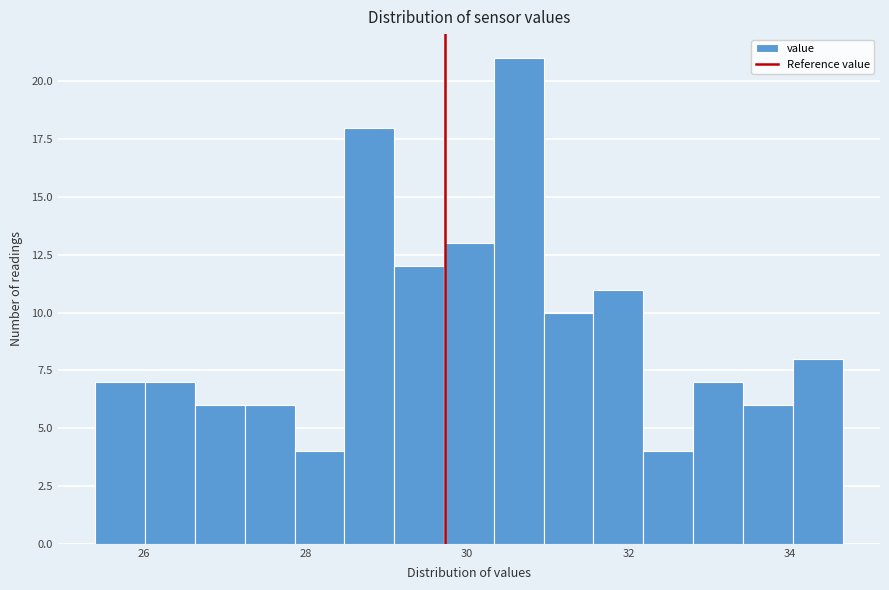

Around what value on the x-axis is the tallest bar? Give the approximate position of its centre, as read against the axis.

30.6